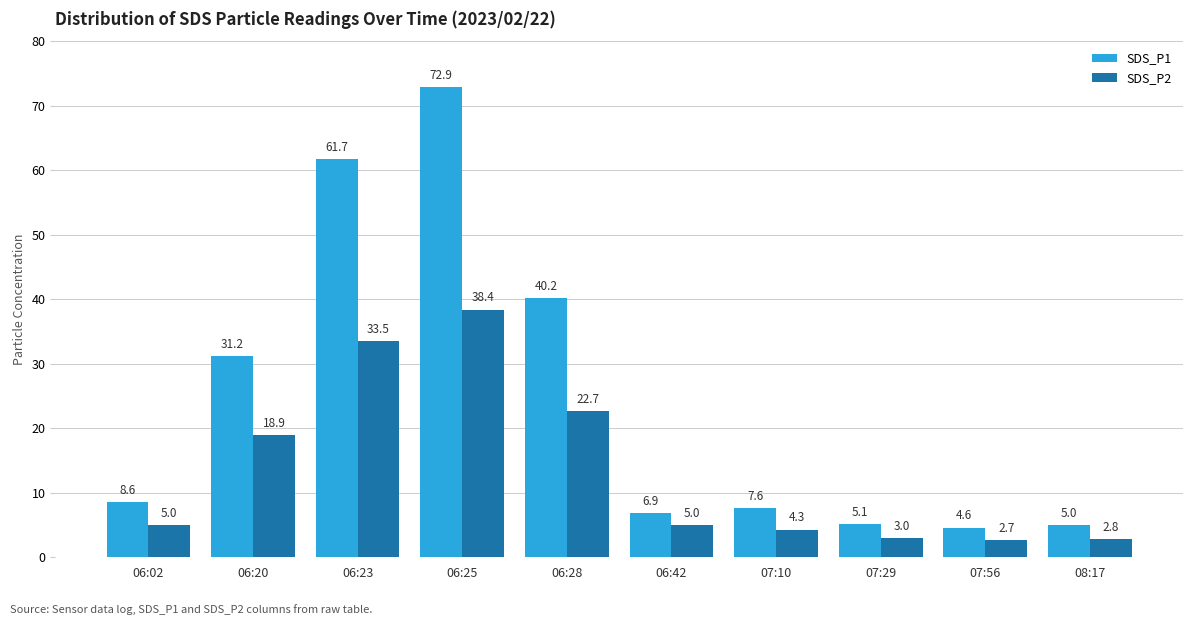

The value of SDS_P1 at 06:02 is 11.4. True or false?

False